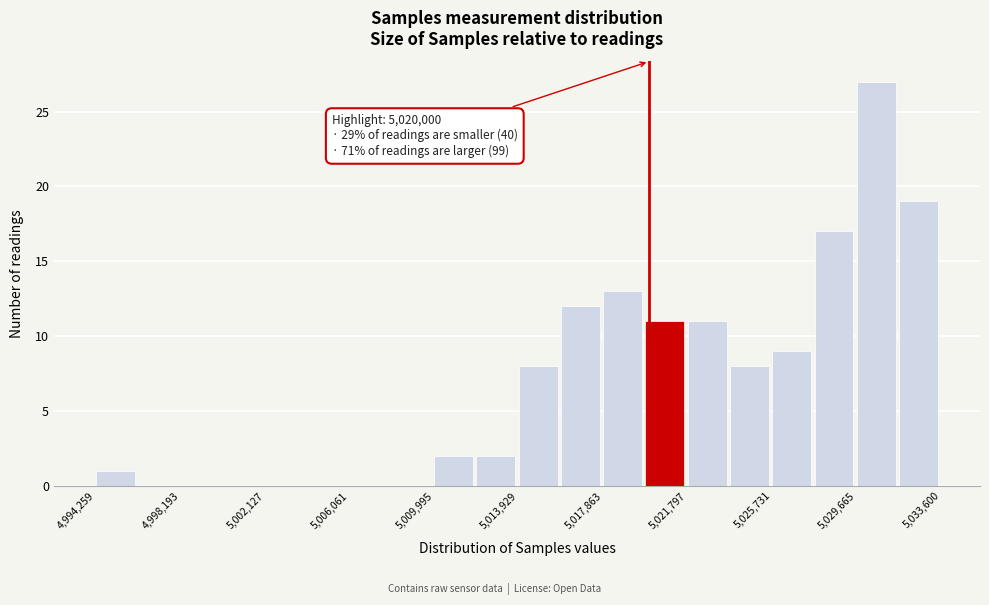

Read against the x-axis, roughly where is the centre of the tallest bar?

5030500